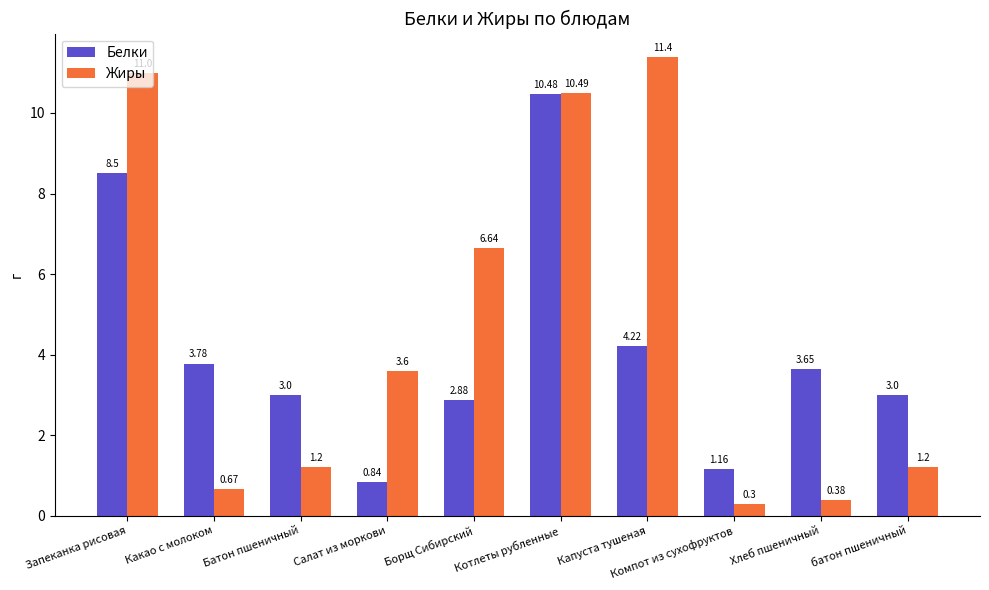

Which series has the largest total across all categories?

Жиры